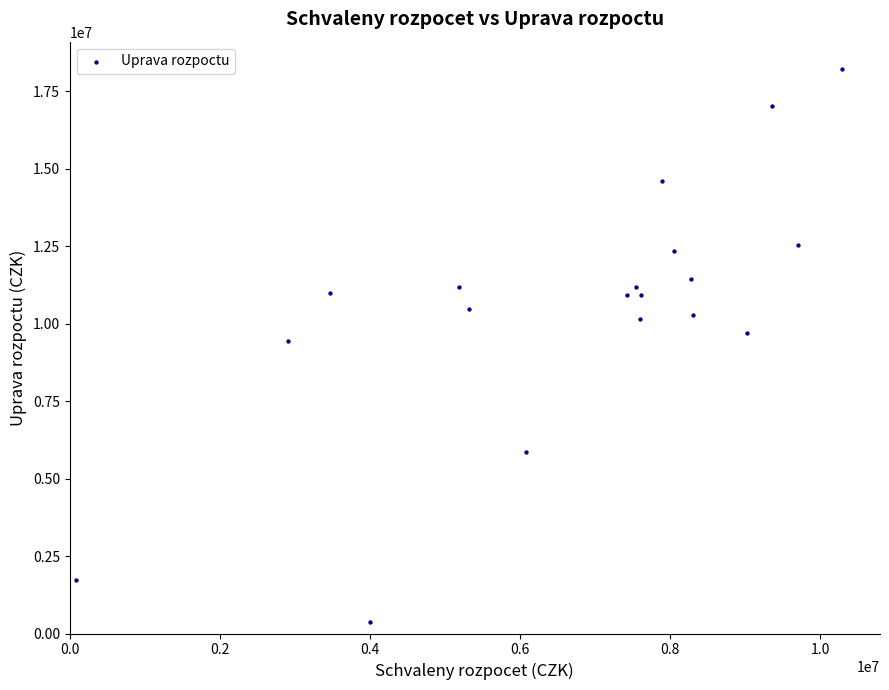

What is the range of X values (max minus min)?

10200295.0